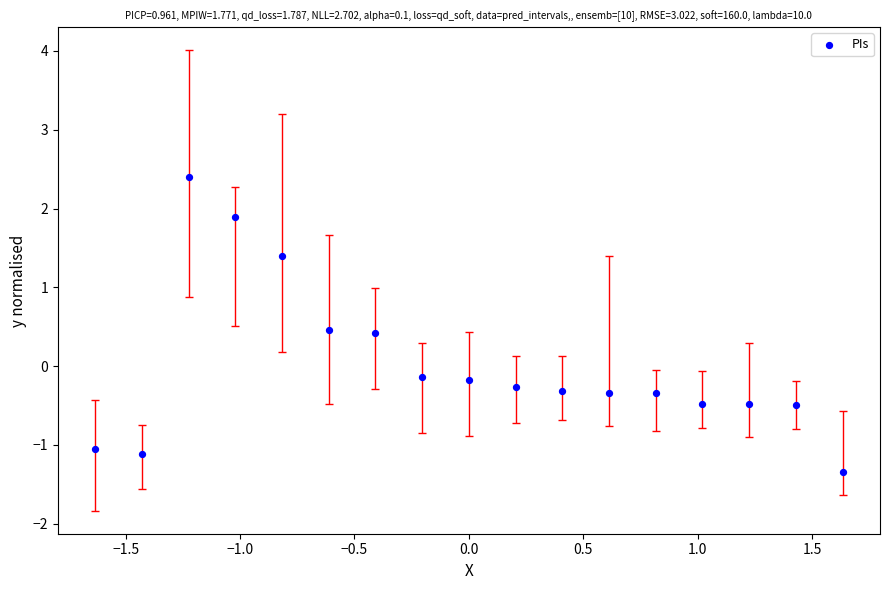

What is the range of Y values (max minus min)?

3.7